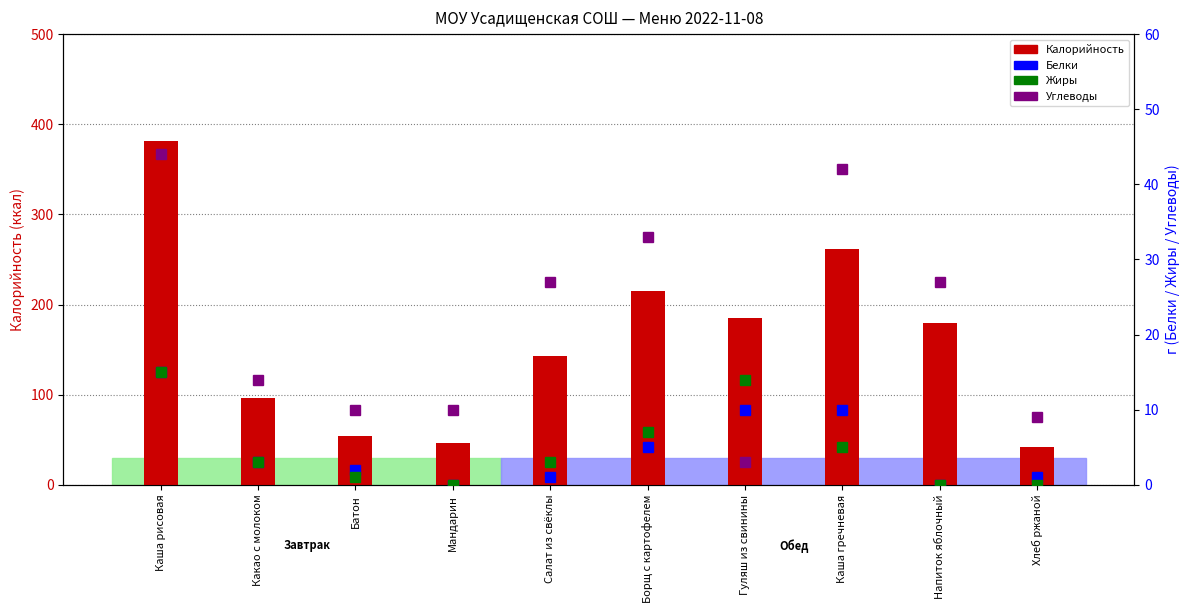

Which series has the largest total across all categories?

Калорийность